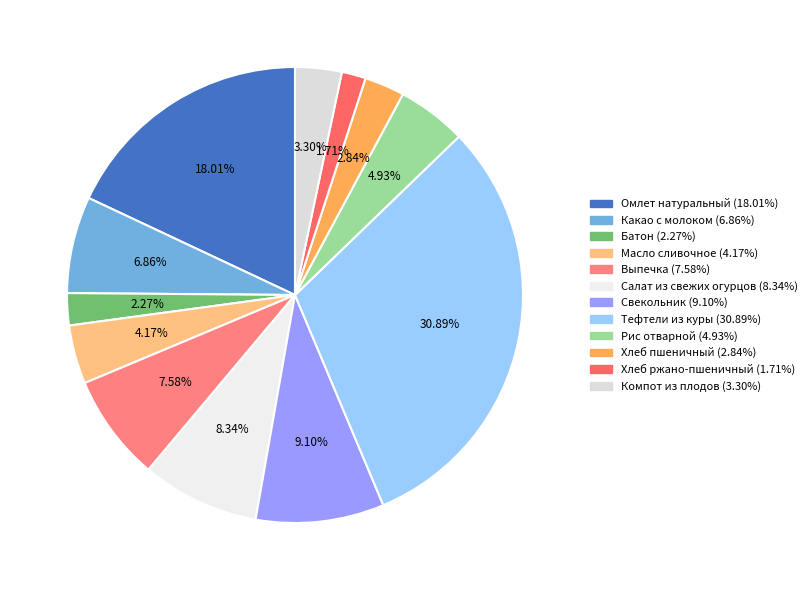

Approximately how many times larger is the value at Салат из свежих огурцов compared to Выпечка?

1.1